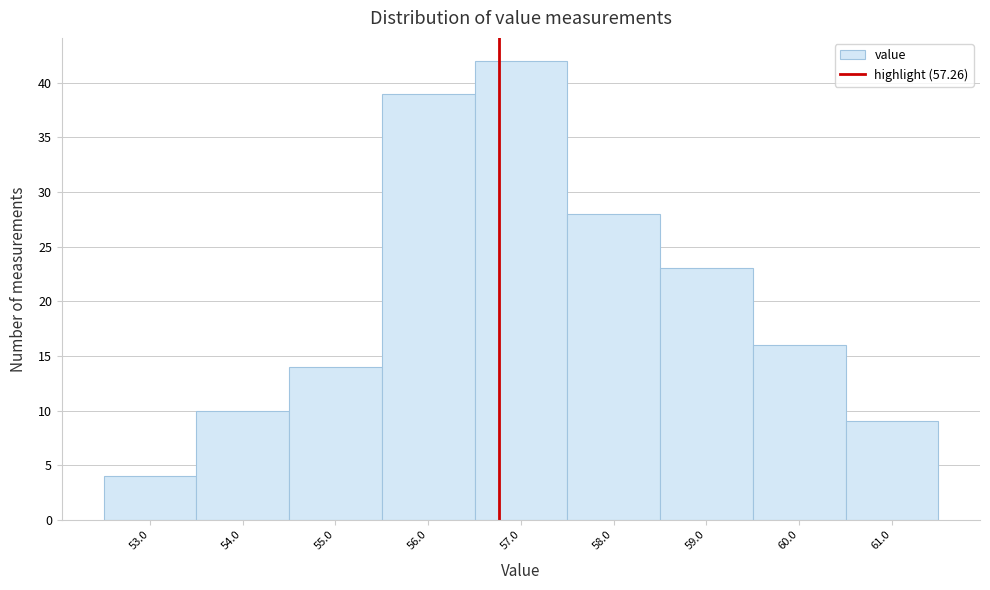

Reading left to right, what are all the values shown in this chart?

4	10	14	39	42	28	23	16	9